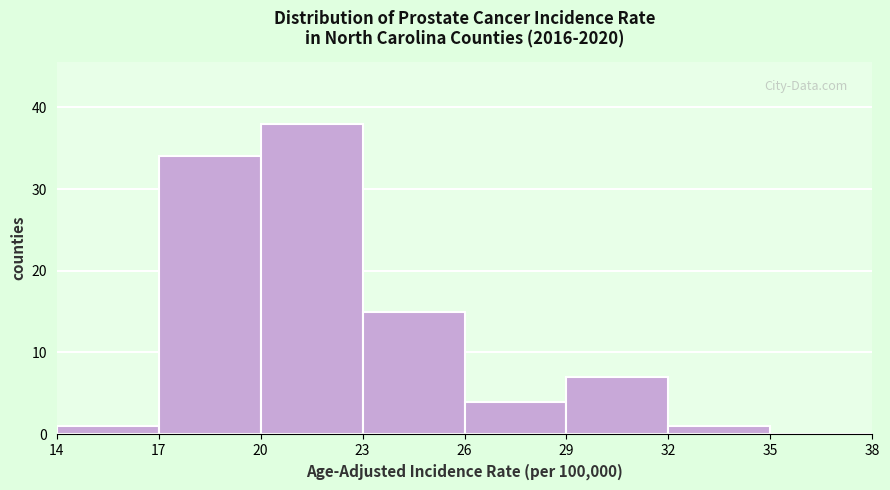

Reading left to right, list every bar in this chart as the range it spans on the x-axis followed by its height. The values are not printed on the chart, so give them approximately, as read against the axis.

14 to 17: 1
17 to 20: 34
20 to 23: 38
23 to 26: 15
26 to 29: 4
29 to 32: 7
32 to 35: 1
35 to 38: 0